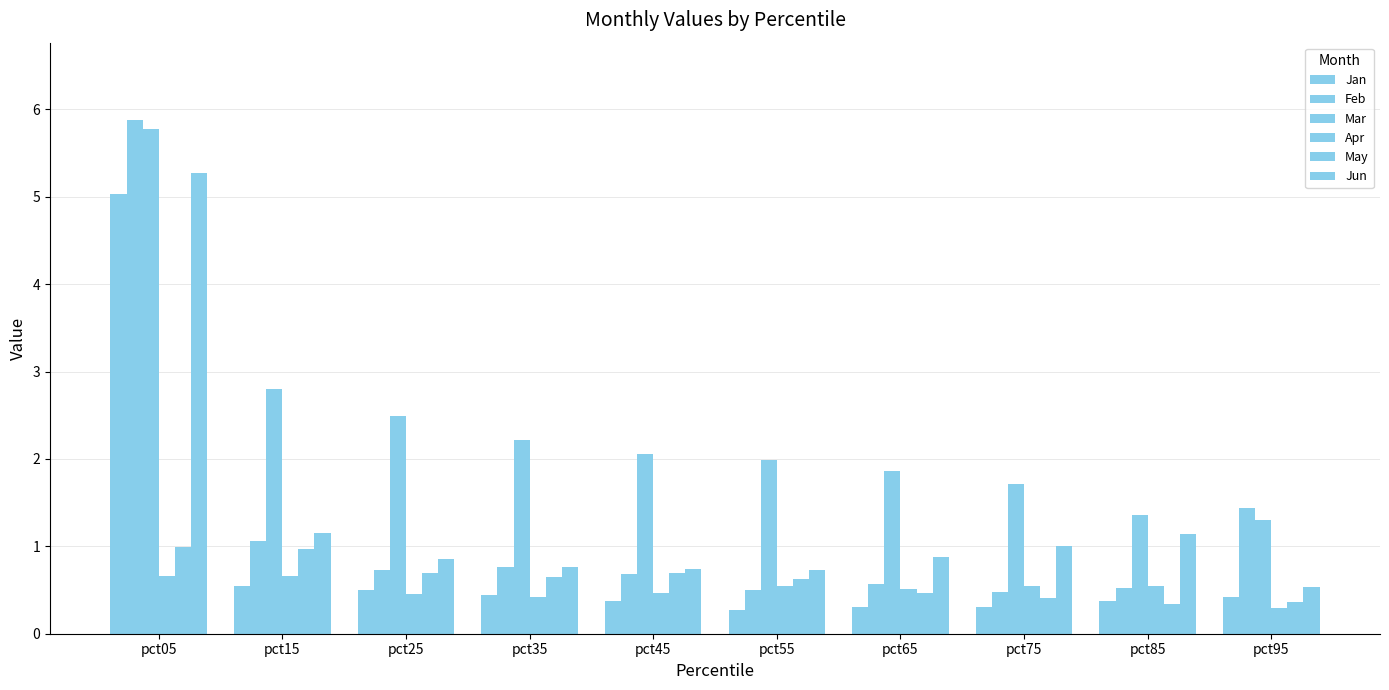

How many bars are there in each group?

6